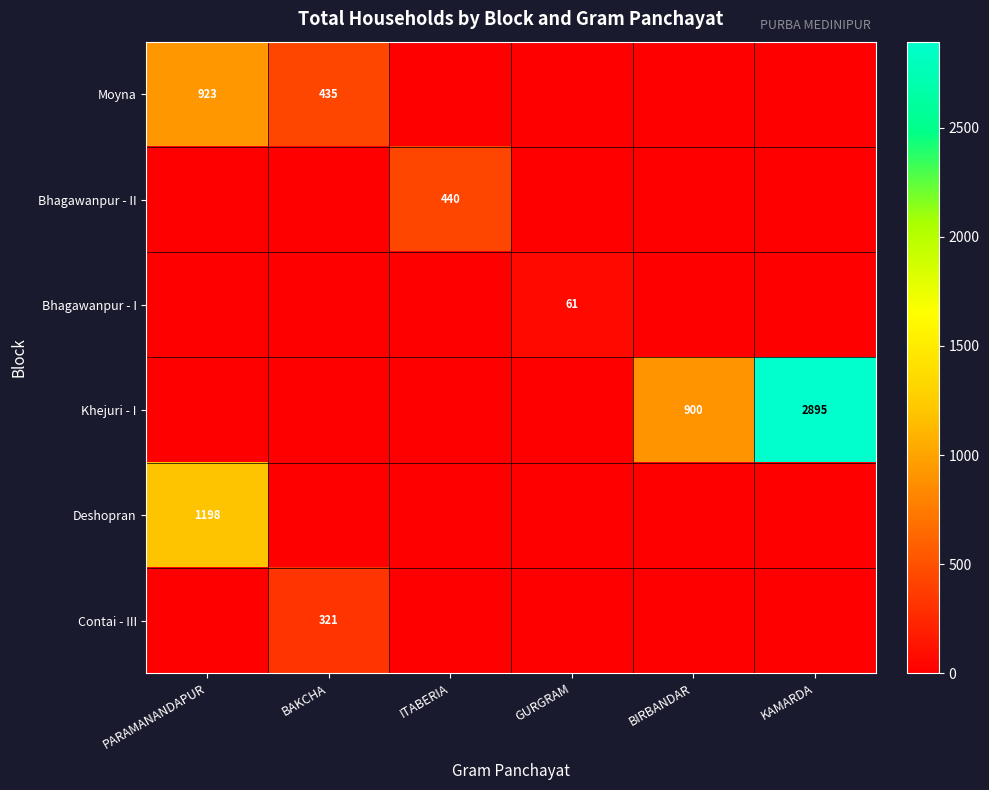

Is it true that Khejuri - I equals 858 at KAMARDA?

False